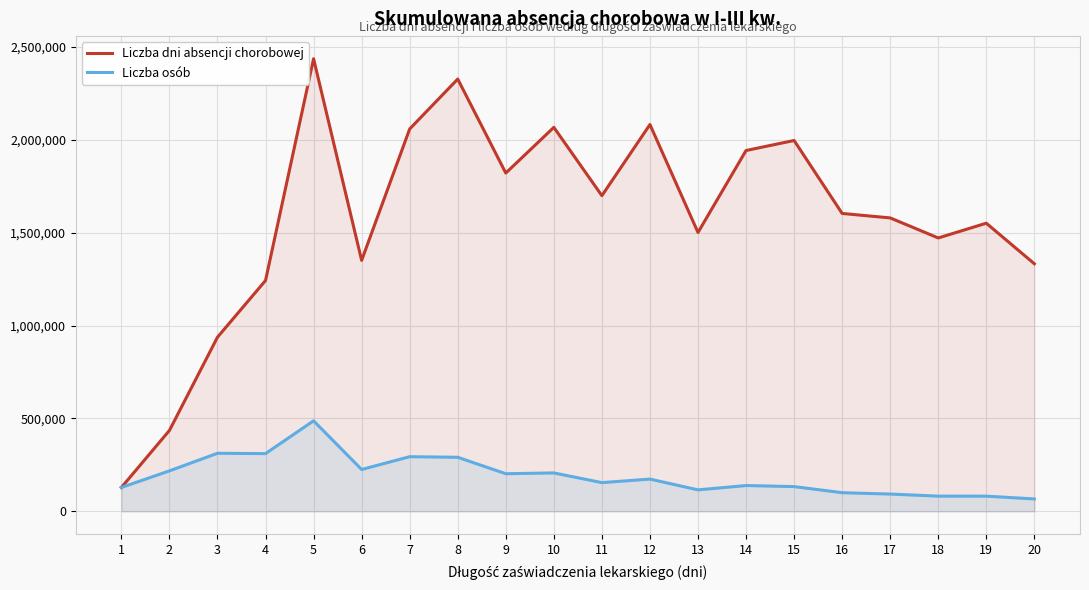

How many lines are shown in the chart?

2